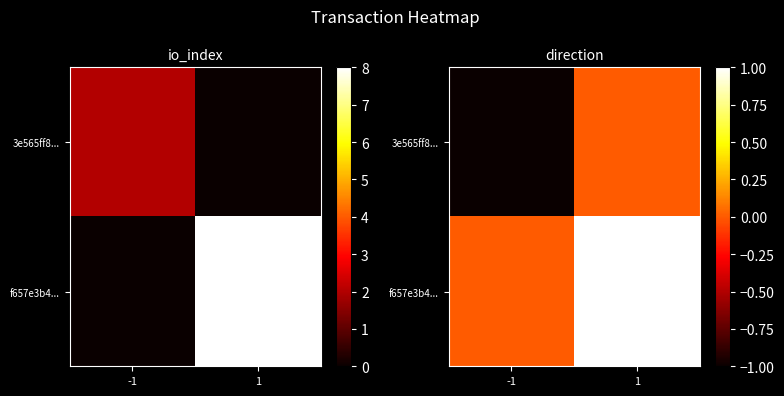

What value does the 3e565ff8... series have at -1?

-1